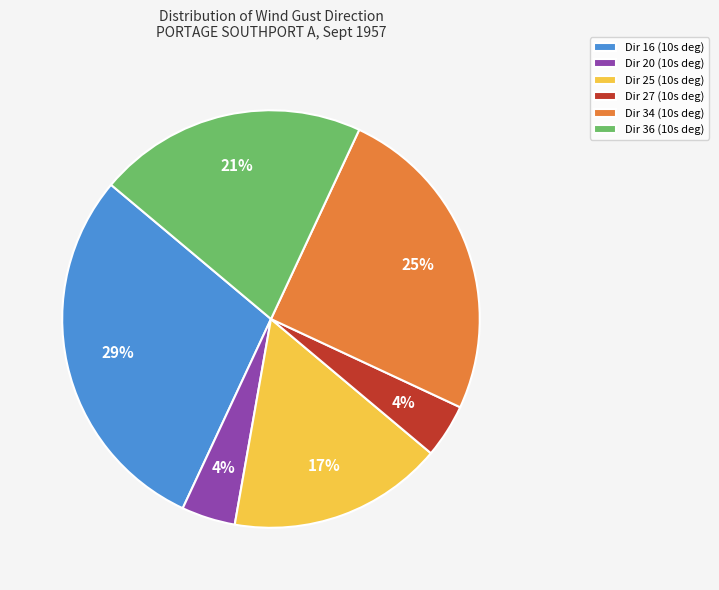

What percentage is the Dir 34 (10s deg) slice, to the nearest percent?

25%